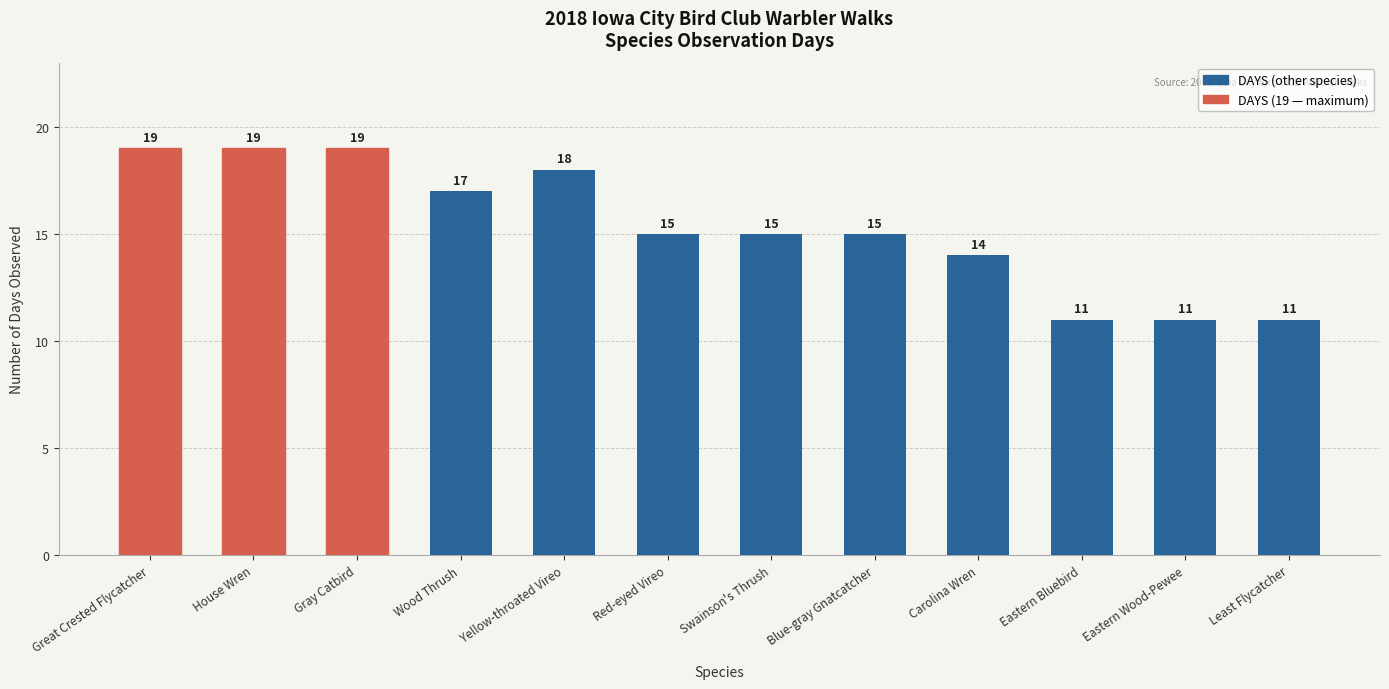

Approximately how many times larger is the value at Wood Thrush compared to Carolina Wren?

1.2